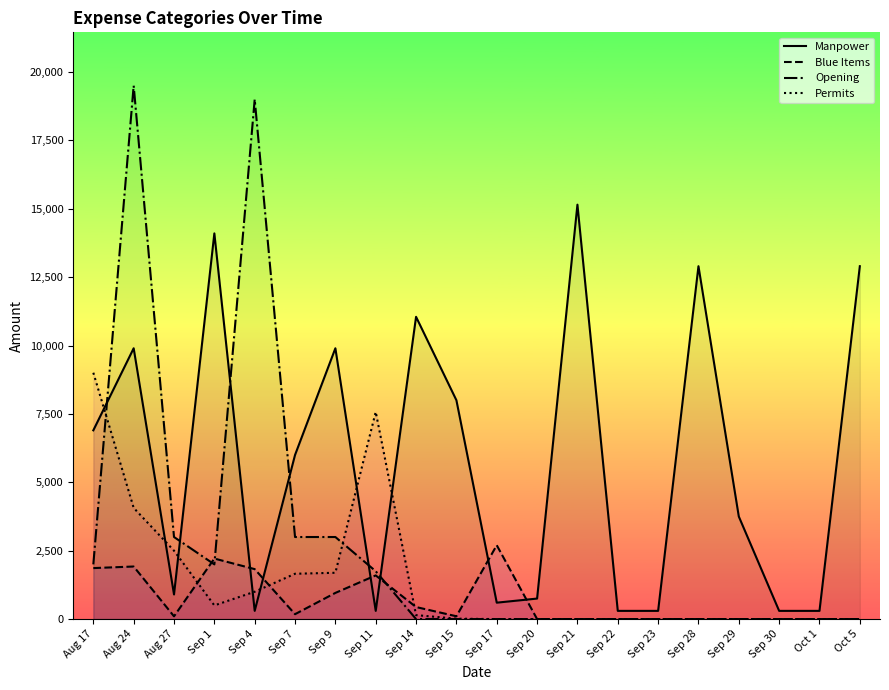

List the series in order of their peak value, highest first.

Opening, Manpower, Permits, Blue Items